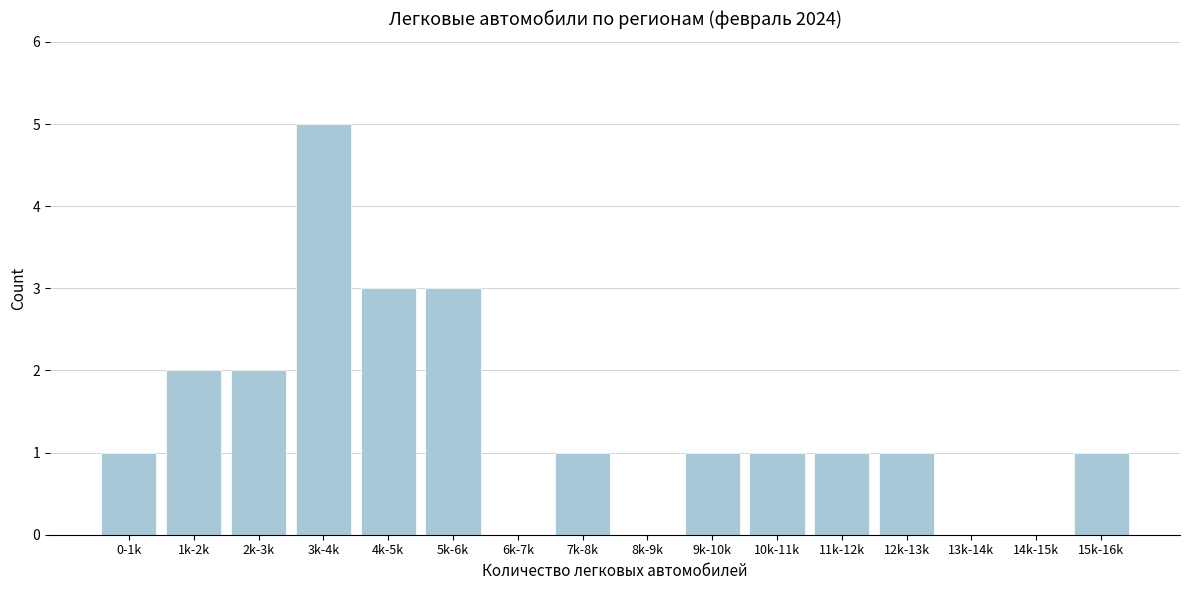

Reading left to right, transcribe all the data shown in this chart.

0-1k=1	1k-2k=2	2k-3k=2	3k-4k=5	4k-5k=3	5k-6k=3	6k-7k=0	7k-8k=1	8k-9k=0	9k-10k=1	10k-11k=1	11k-12k=1	12k-13k=1	13k-14k=0	14k-15k=0	15k-16k=1